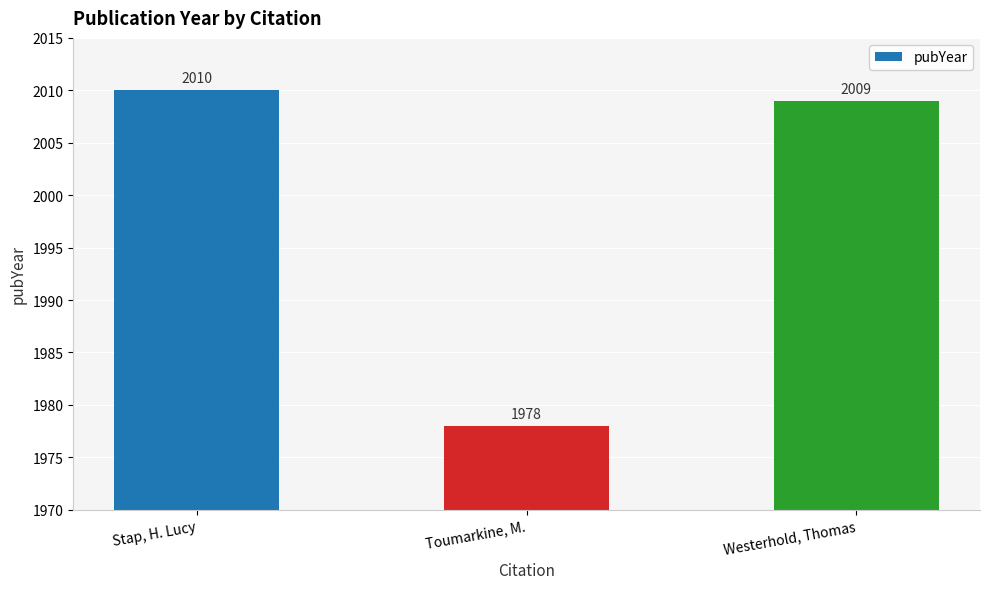

What is the maximum value shown in the chart?

2010